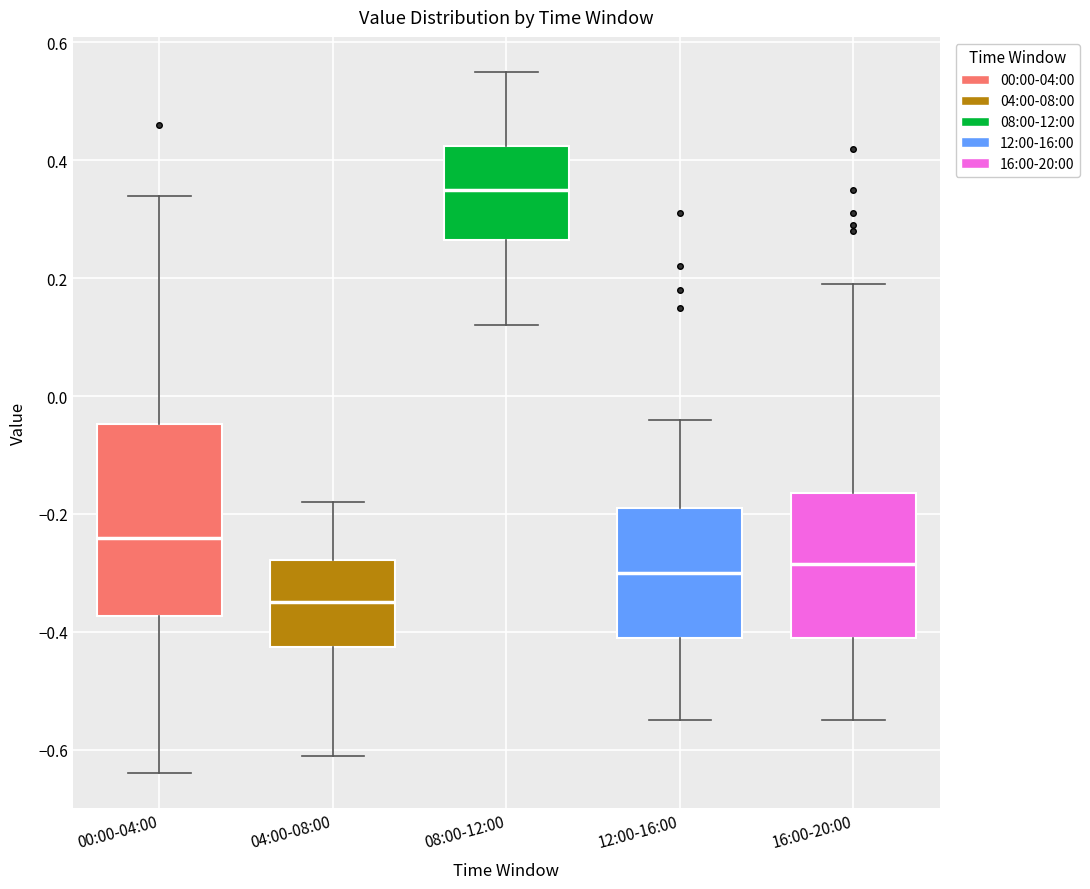

Which box is the tallest, from its lower edge to its upper edge?

00:00-04:00